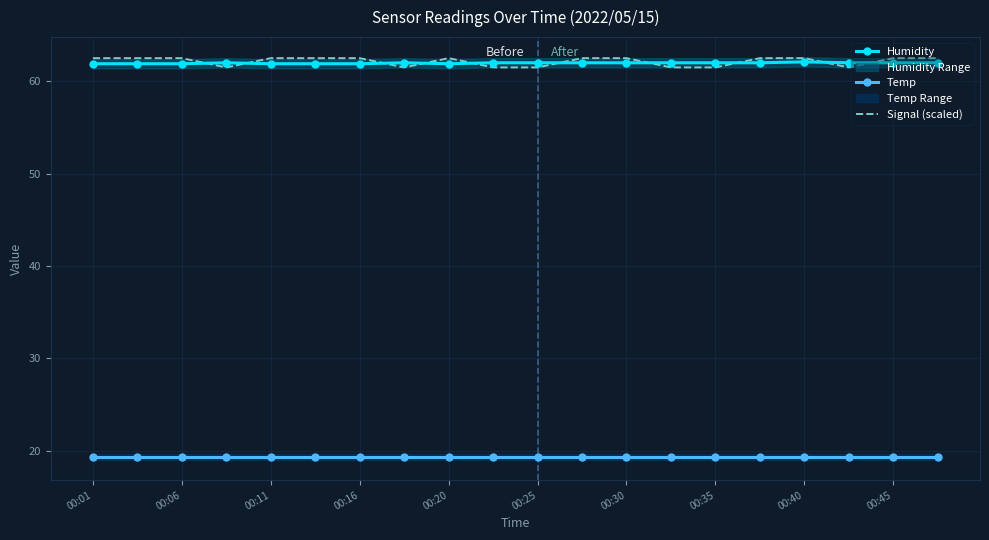

What is the minimum value for Temp?

19.3